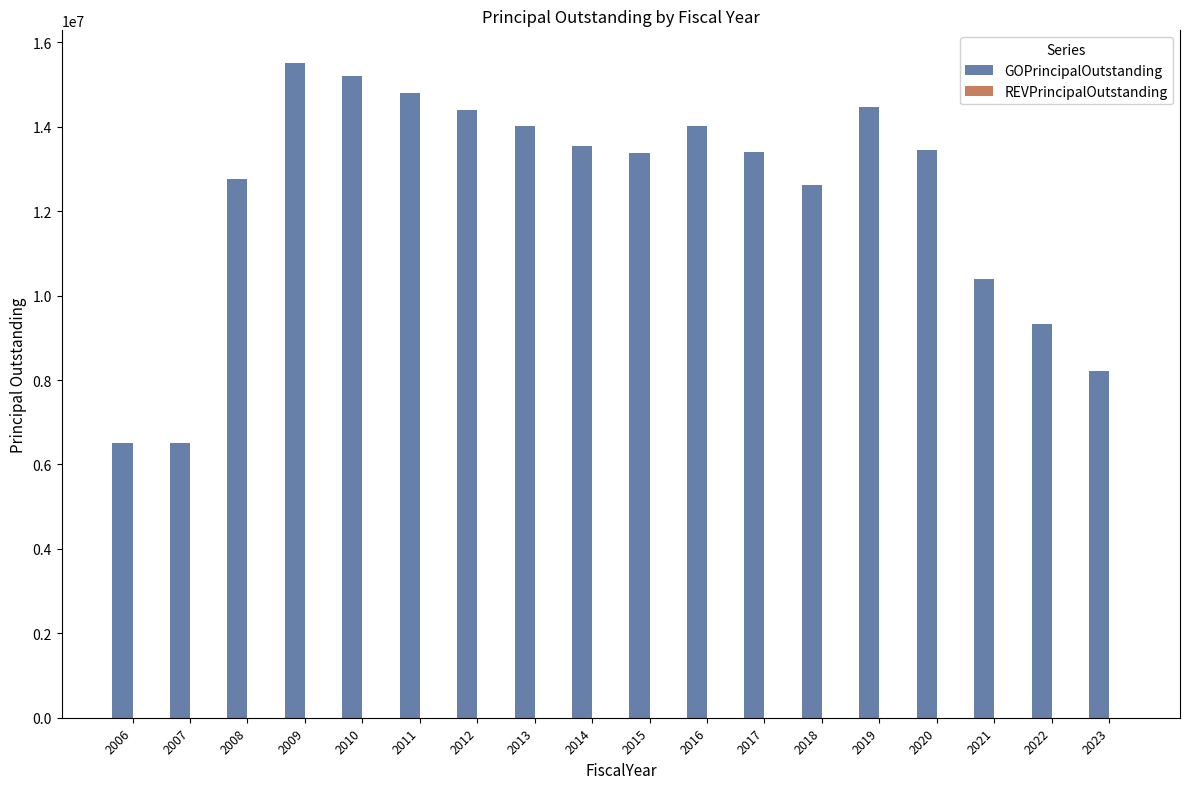

The value at 2006 is 6500000. True or false?

True